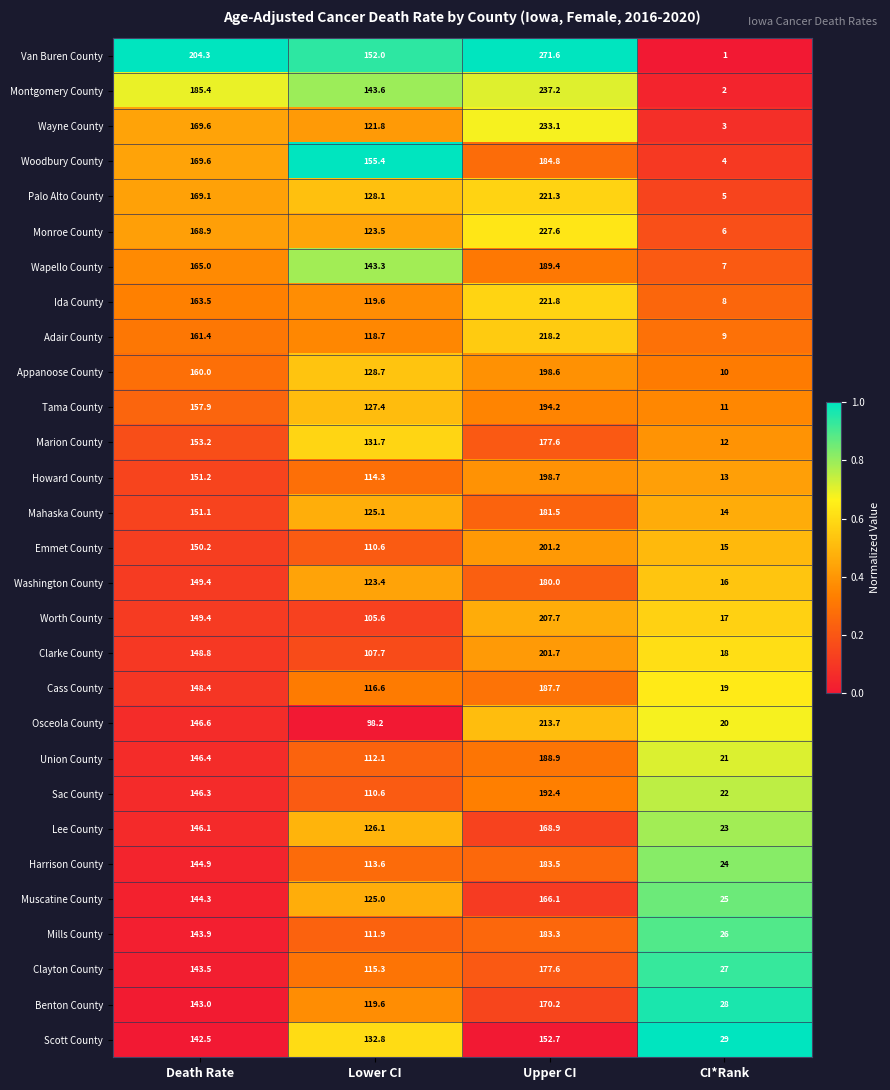

Read the Adair County value at Upper CI.

218.2